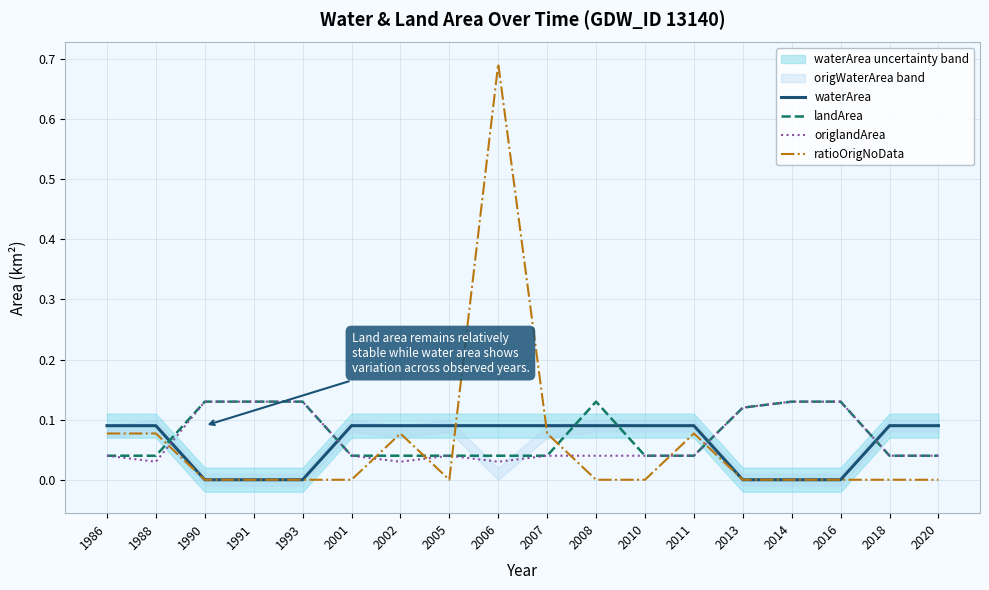

What is the total value across all series at 1990?

0.3